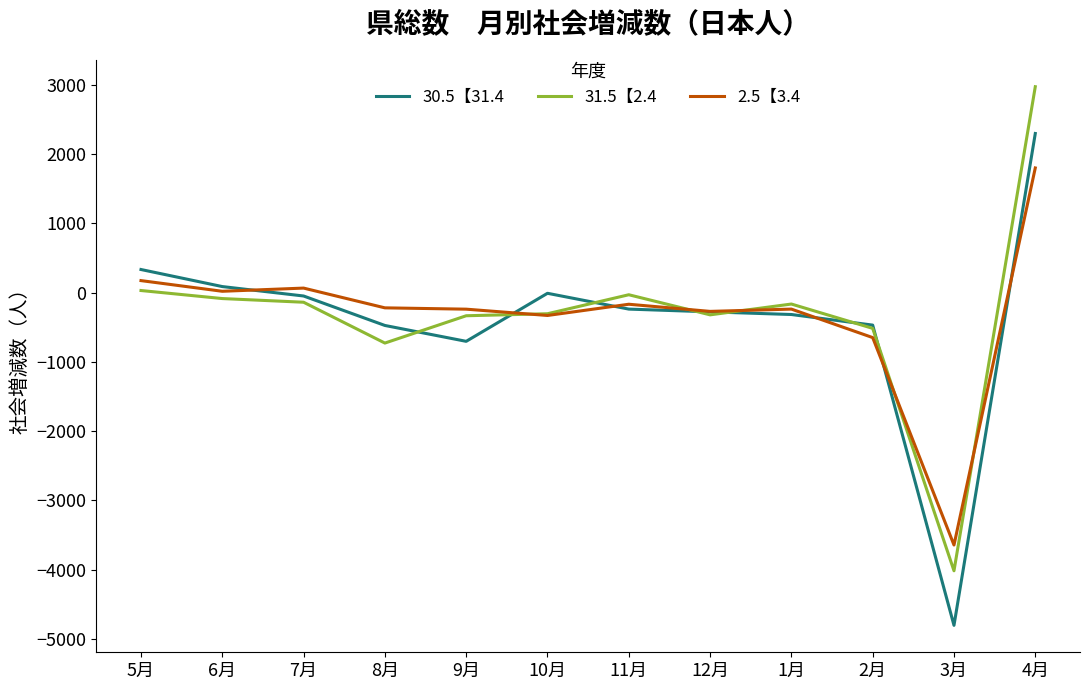

At 3月, list the series in order from largest to smallest.

2.5【3.4, 31.5【2.4, 30.5【31.4